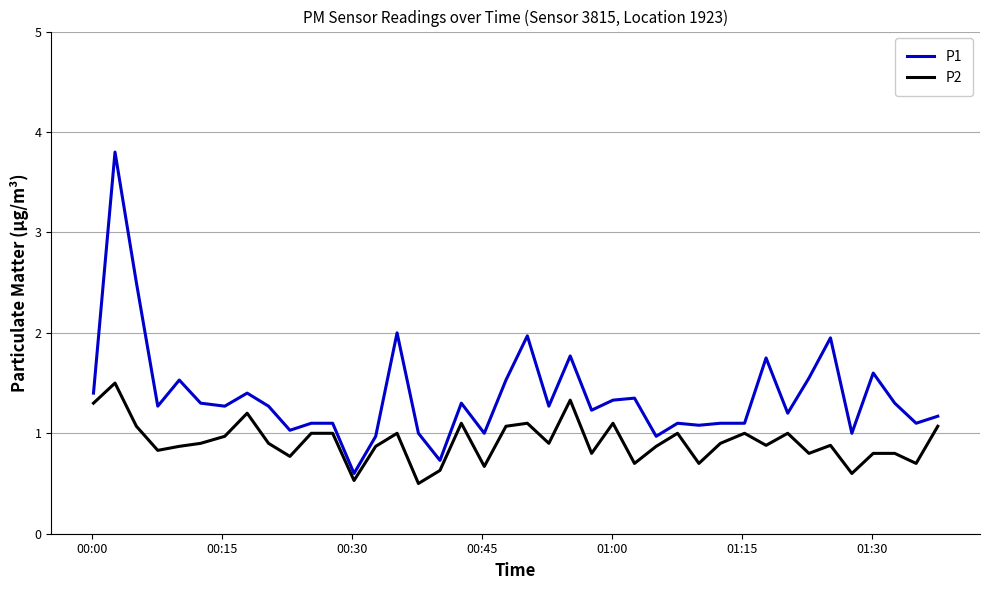

Which series has the largest total across all categories?

P1